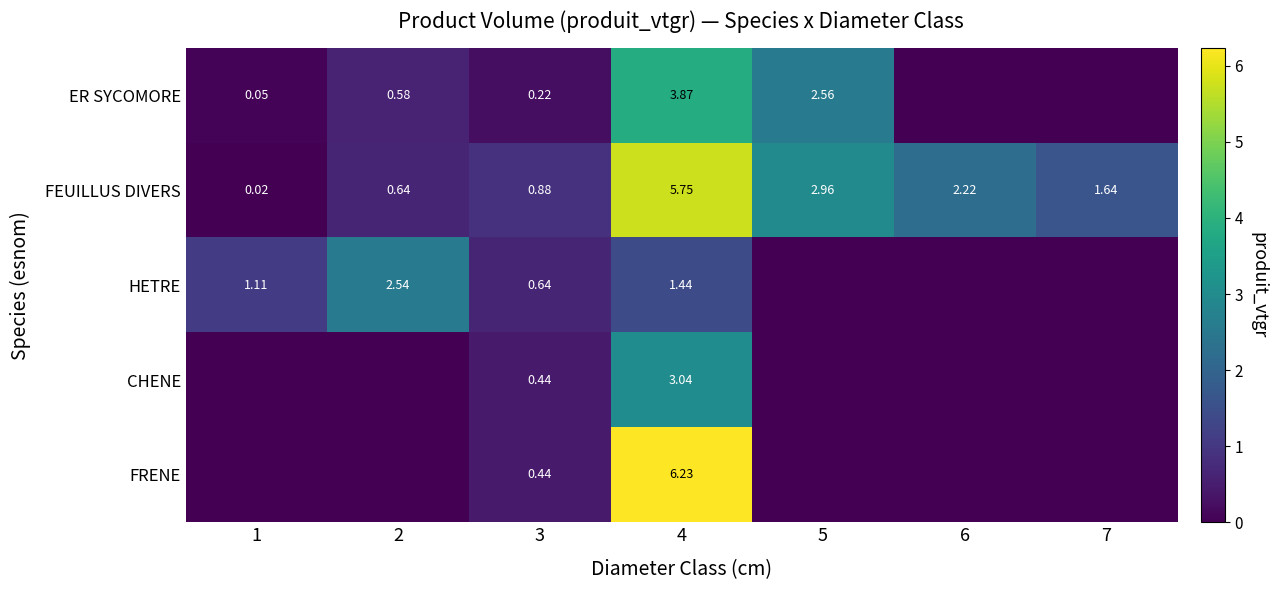

What is the difference between the second highest and second lowest values in the FRENE series?

0.4